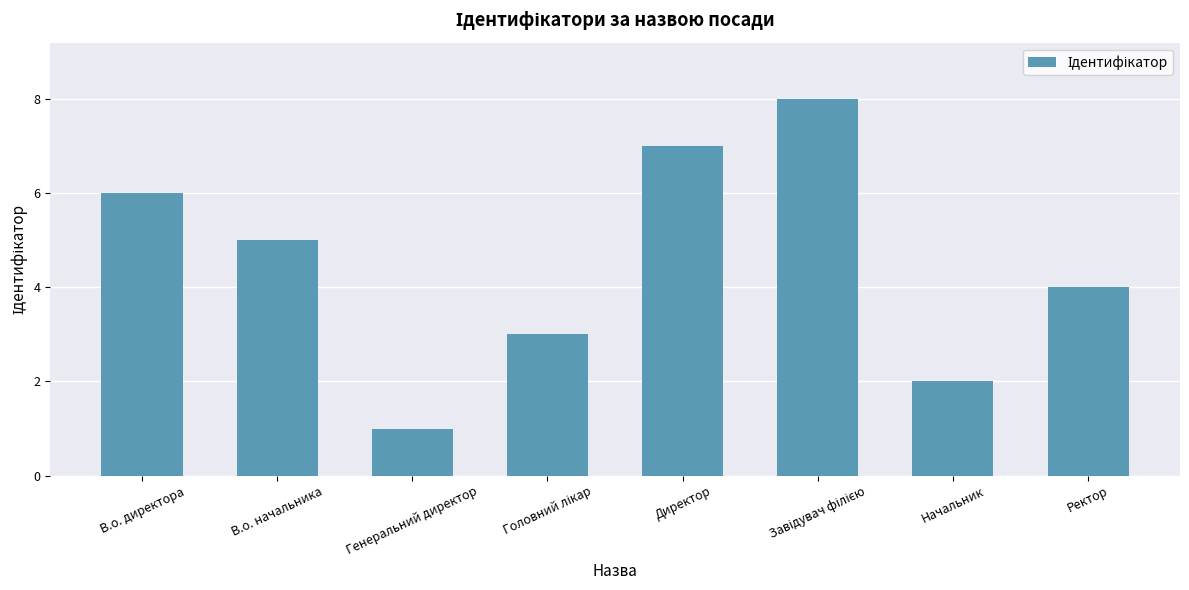

What is the ratio of the value at В.о. начальника to the value at В.о. директора?

0.8